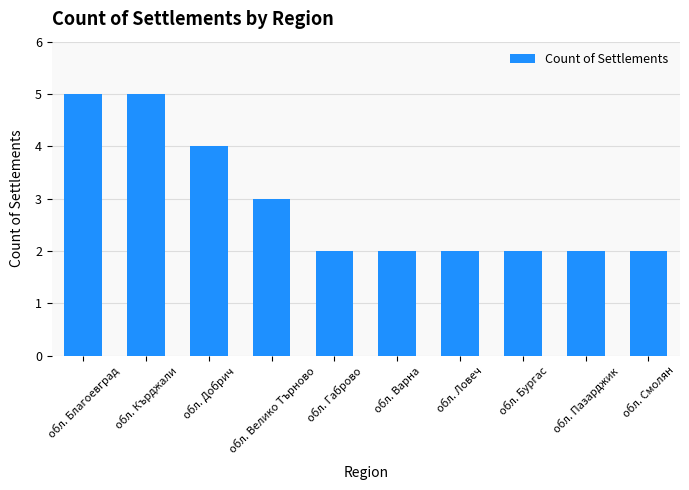

What is the value of the 7th bar from the left?

2